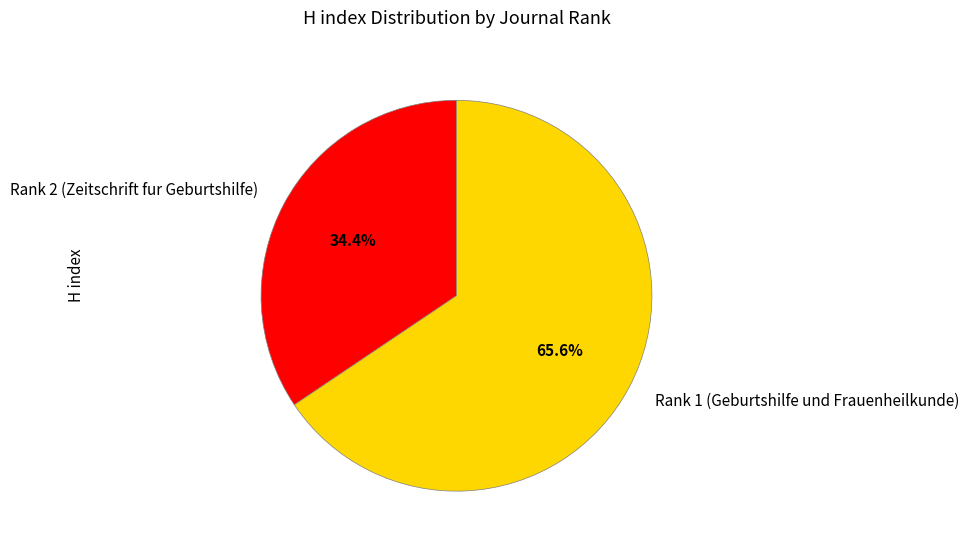

Which category accounts for the majority?

Rank 1 (Geburtshilfe und Frauenheilkunde)